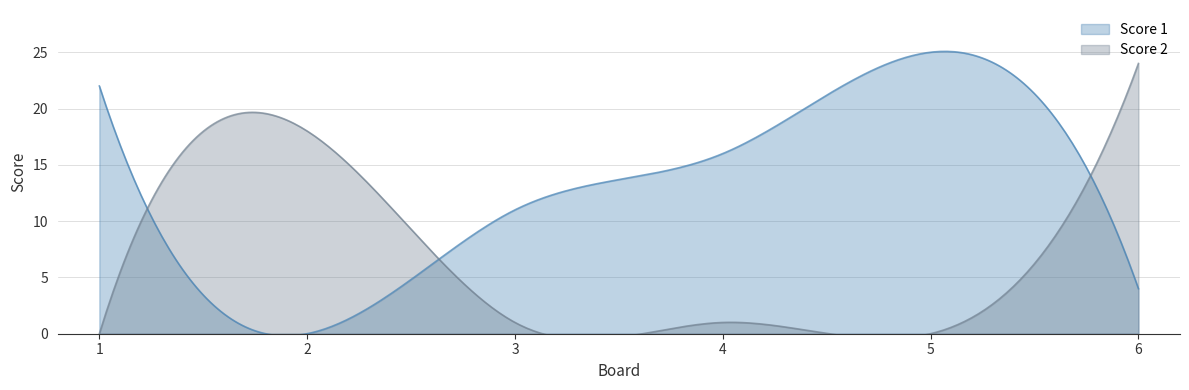

What is the value of the Score 2 point at the 4th from the left?

1